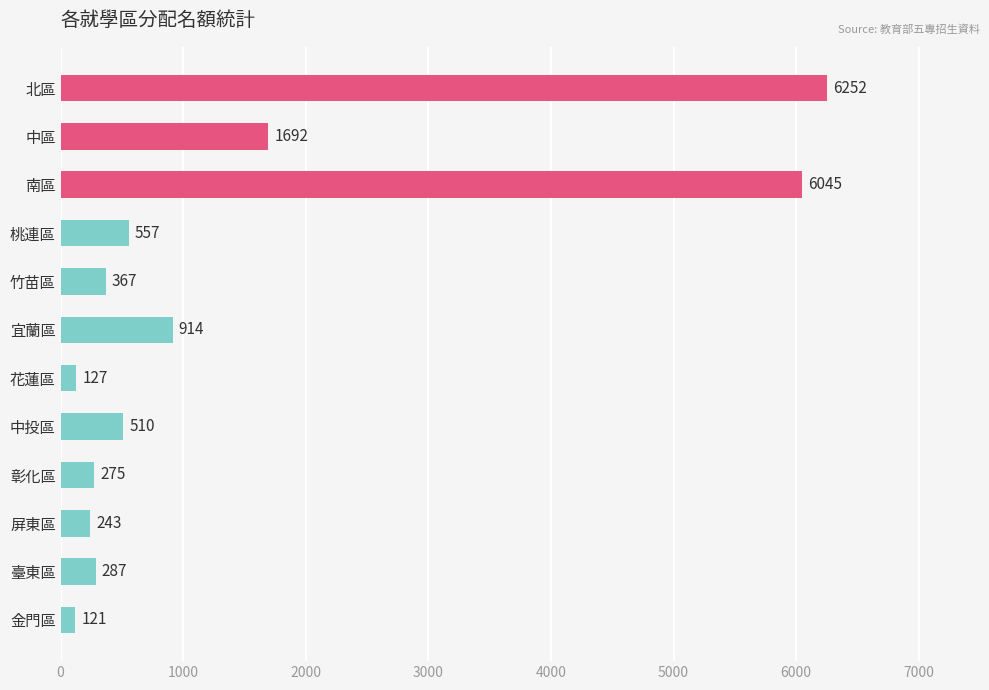

What is the change in value from 北區 to 竹苗區?

-5885